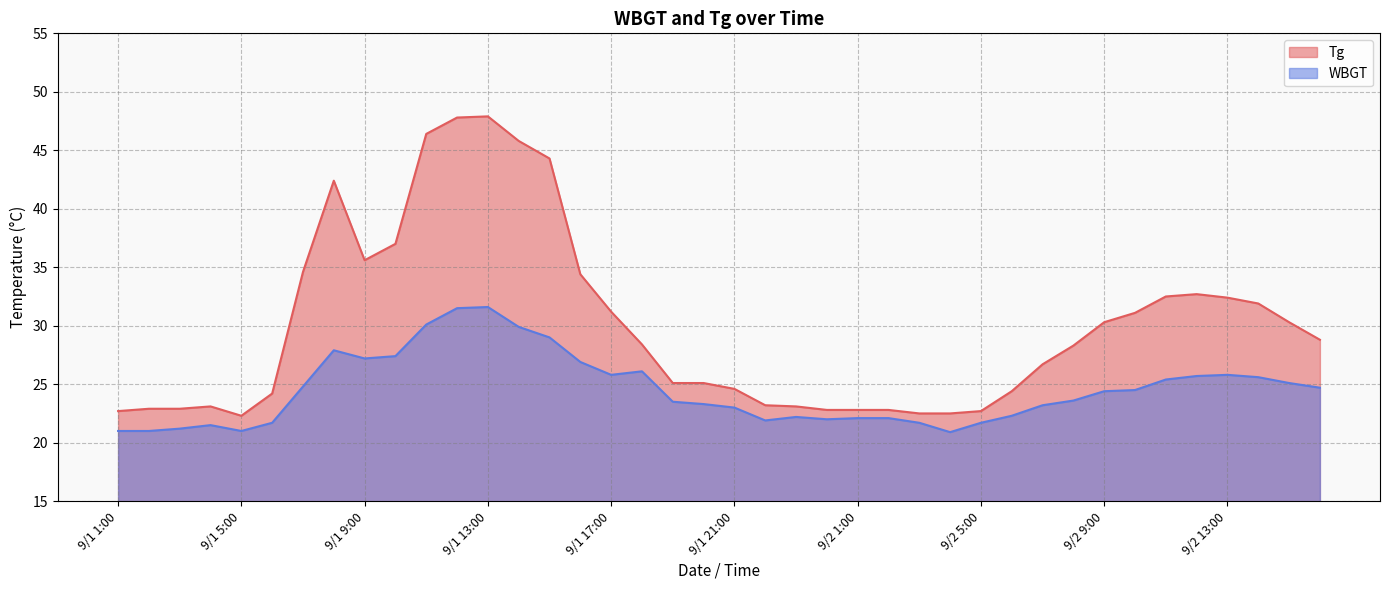

Which series has the largest total across all categories?

Tg